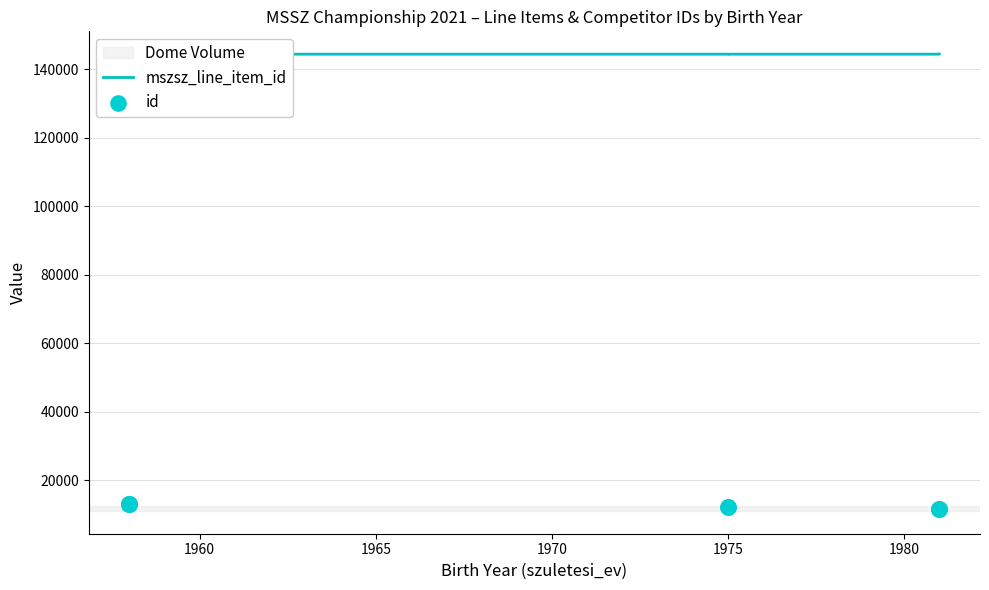

At which category is the sum across all series the highest?

1975